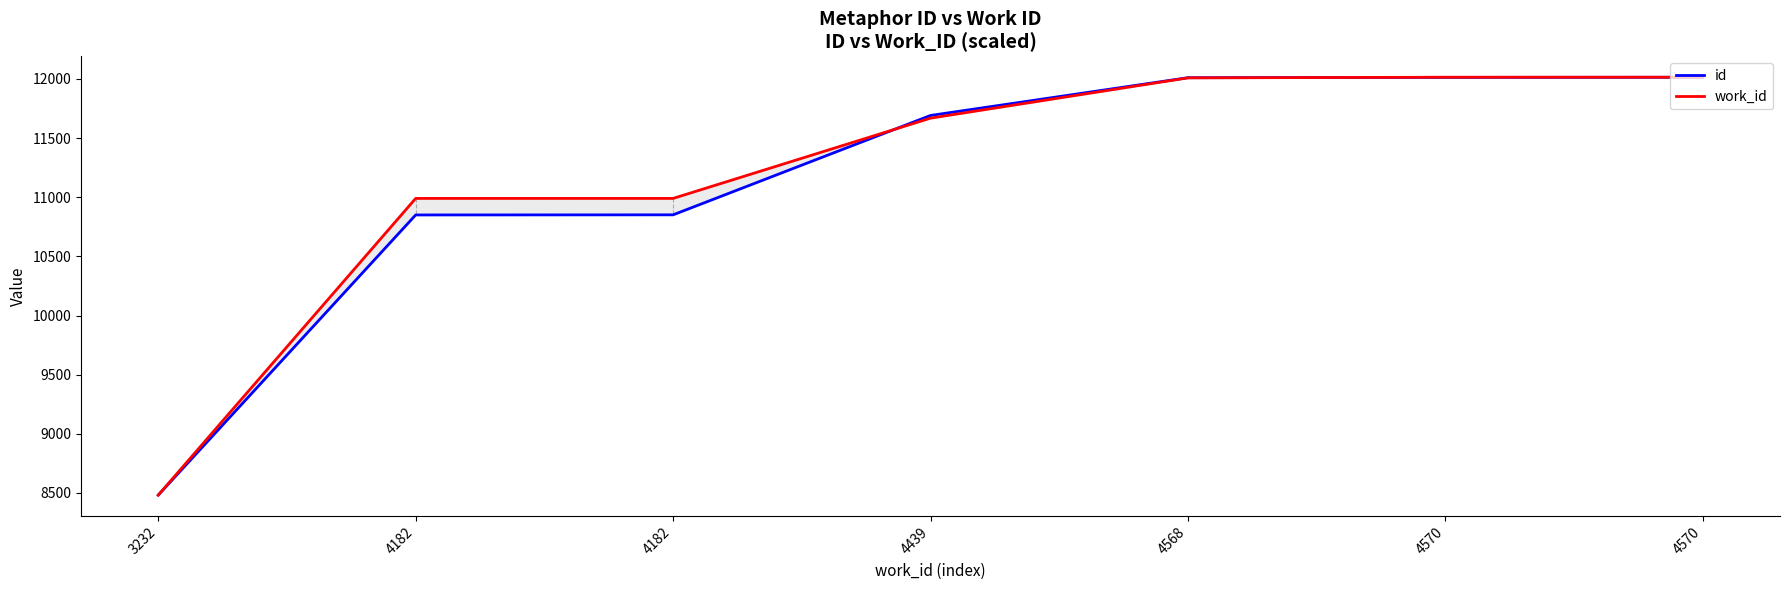

What is the value of the work_id point at the 7th from the left?

12014.0